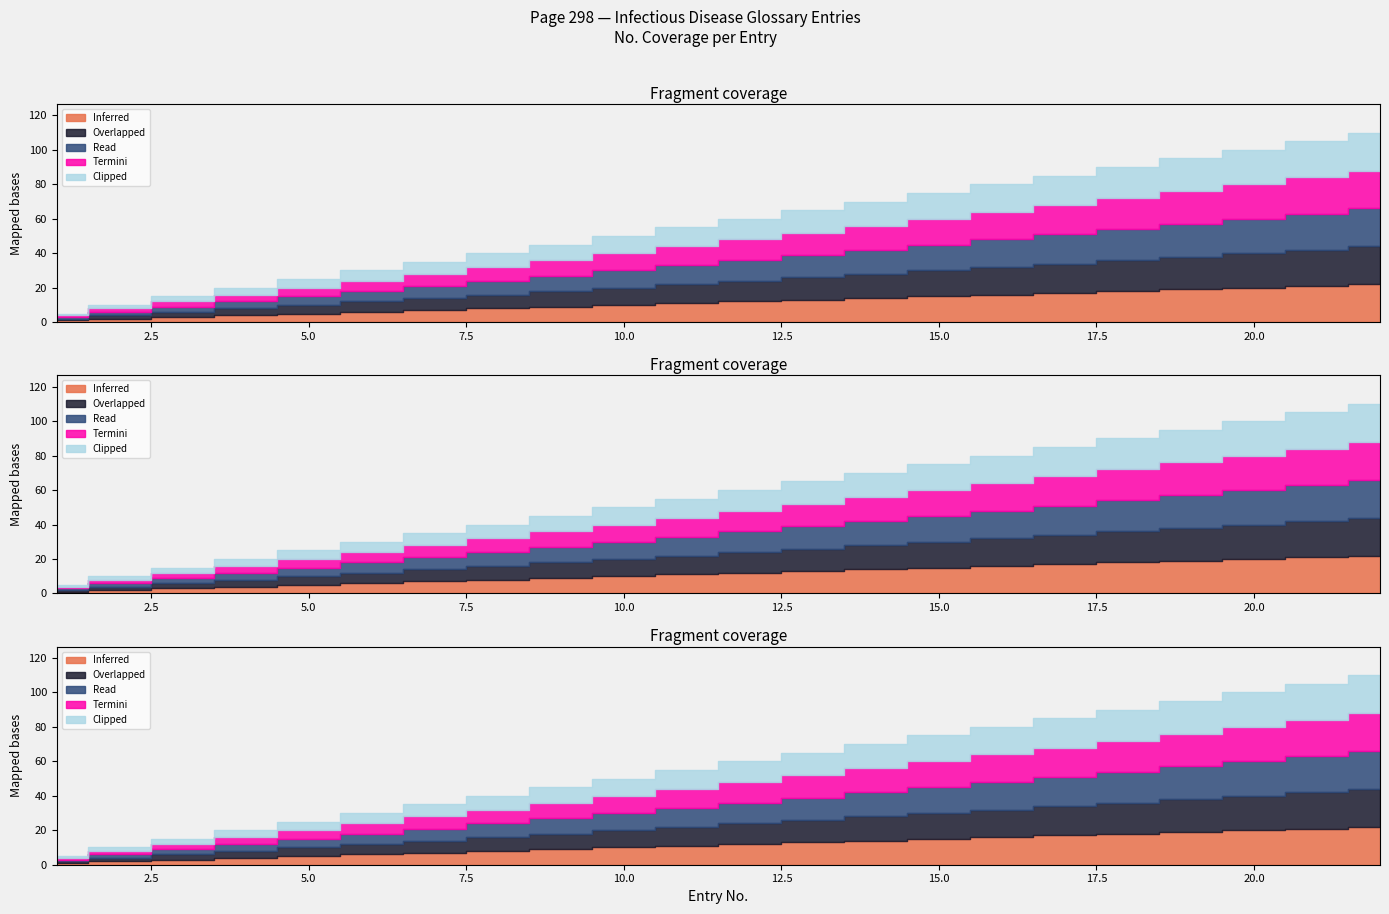

What is the value of the Inferred point at the 8th from the left?

8